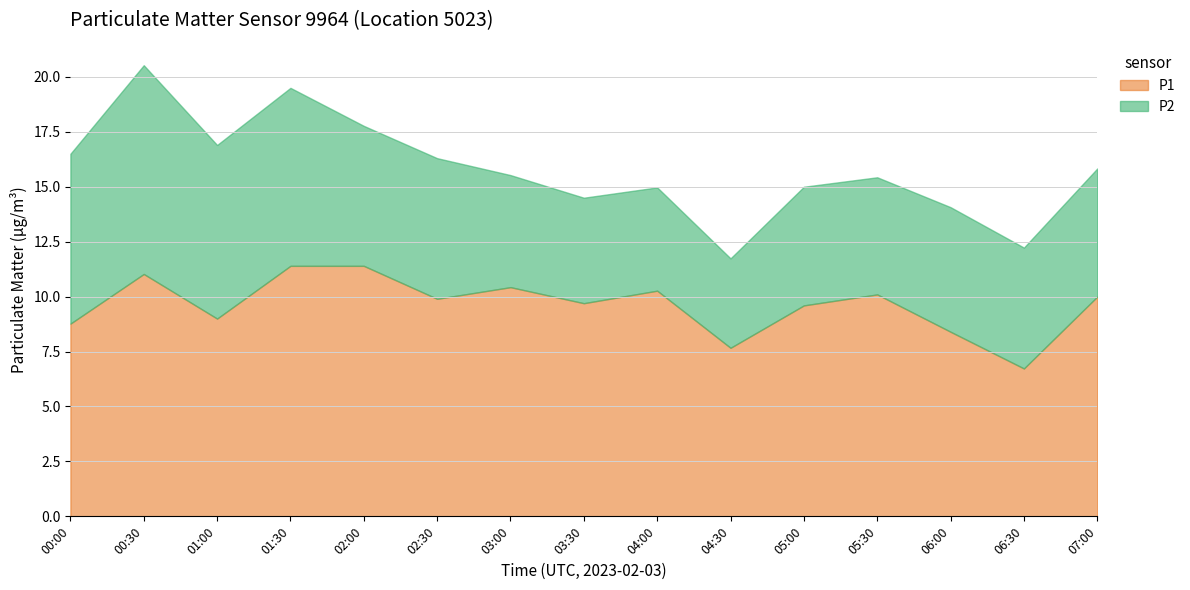

Where does the P1 series first go above 9?

00:30